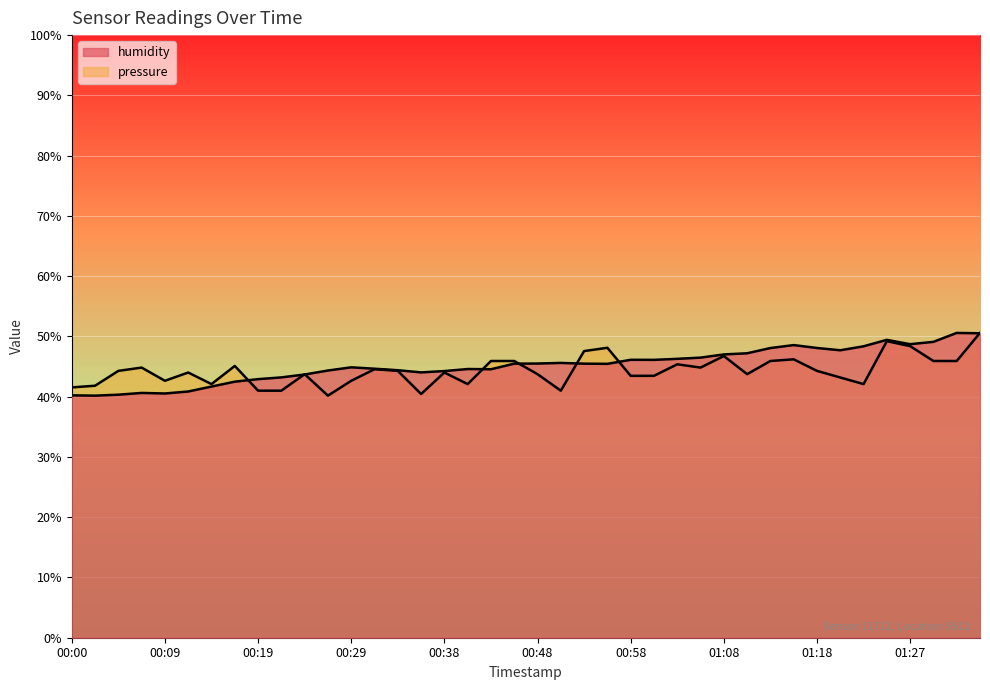

Where do pressure and humidity first cross each other?

00:16 and 00:19